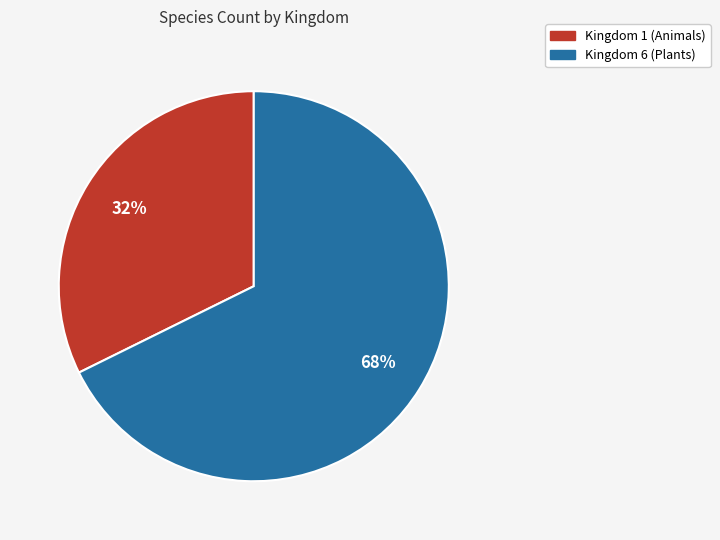

Is there a majority slice in this chart?

Yes